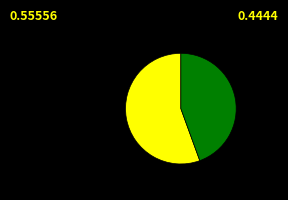

Is there a majority slice in this chart?

Yes